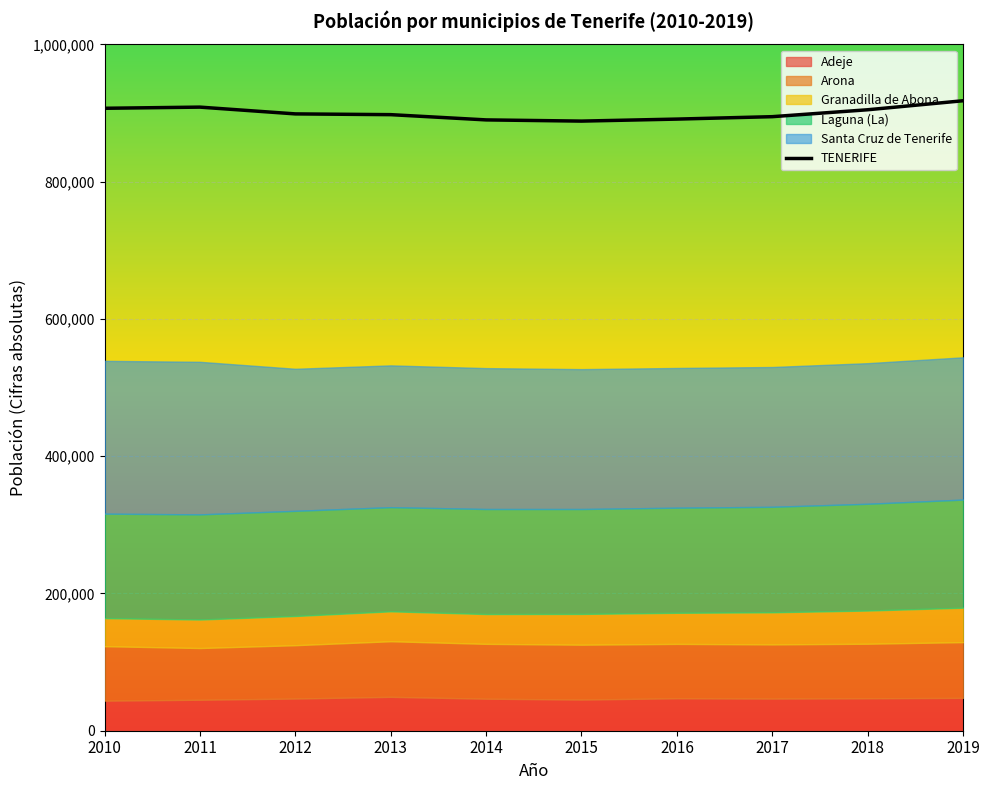

What is the difference between the second highest and second lowest values?

18619